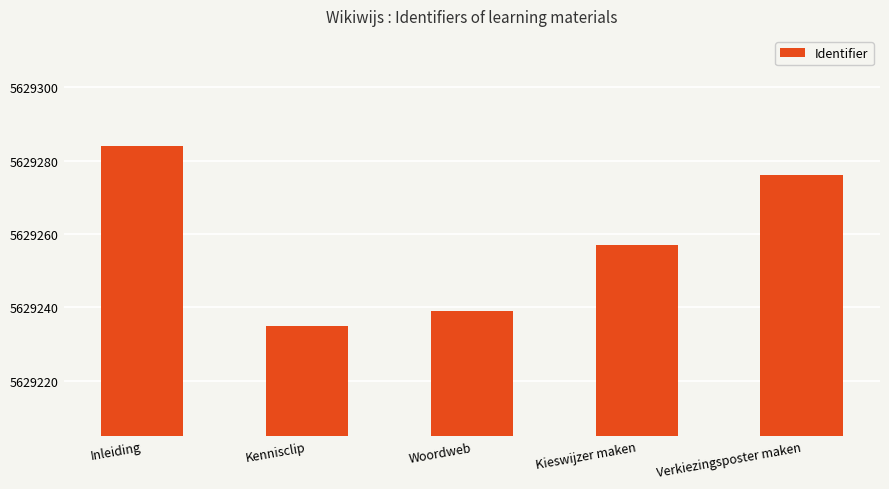

Is it true that the value at Kieswijzer maken is 5629257?

True